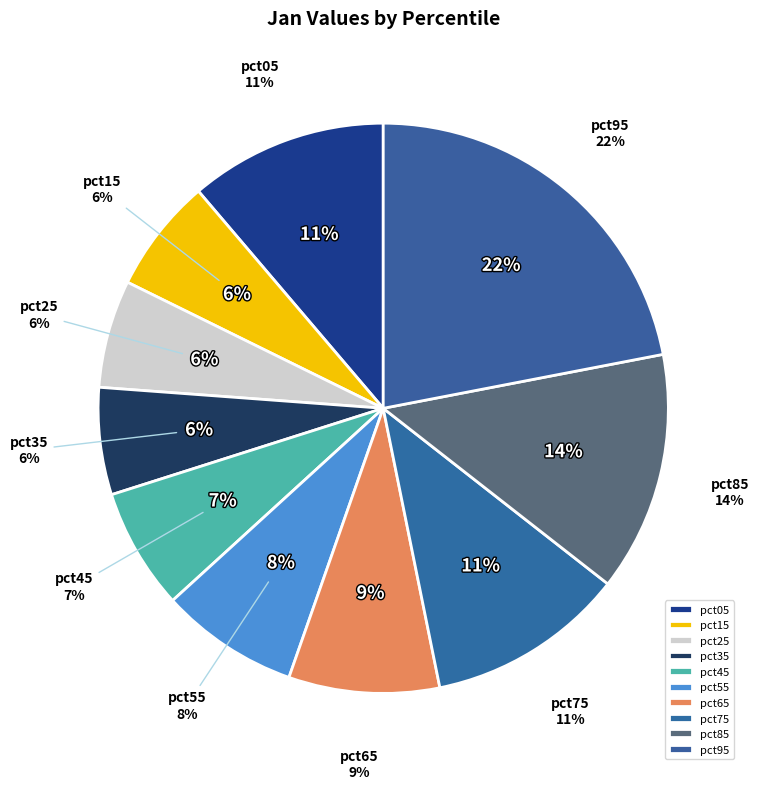

To the nearest percent, what portion does pct15 represent?

6%